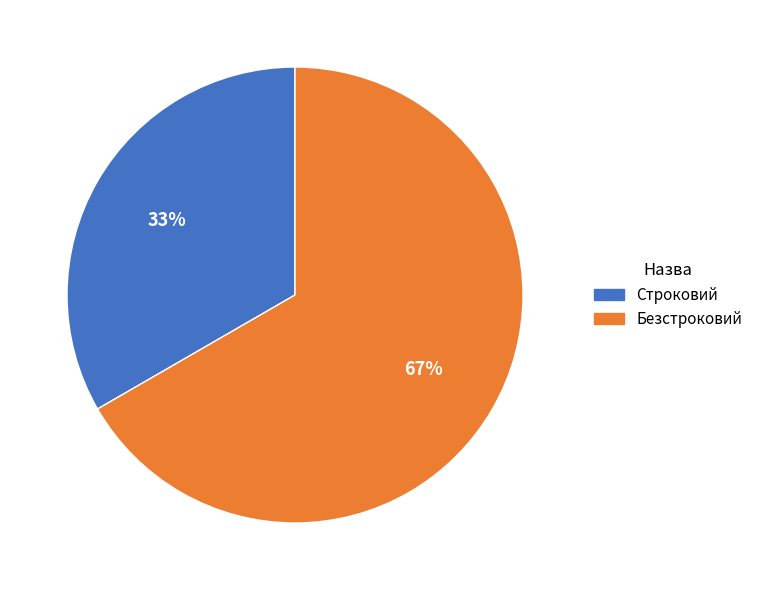

To the nearest percent, what is the average slice percentage?

50%